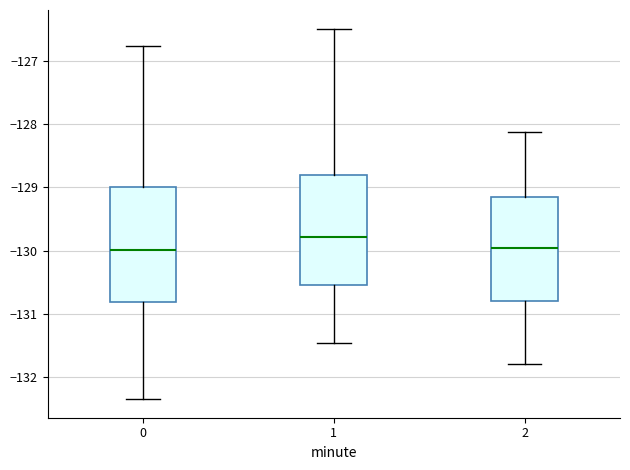

Where does the median line of the box at x = 1 sit on the y-axis? The values are not printed on the chart, so give them approximately, as read against the axis.

-129.8